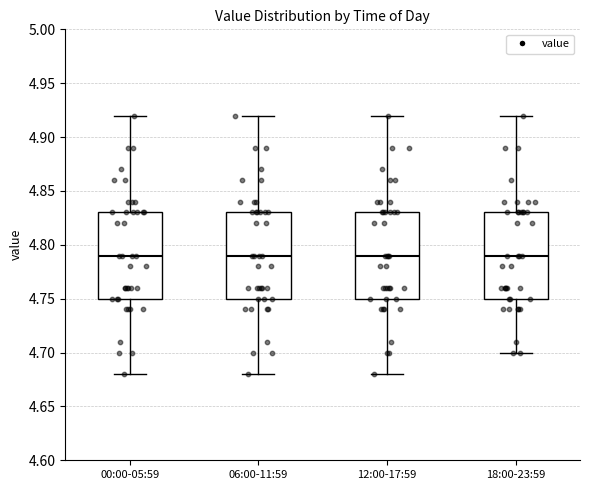

Reading left to right, transcribe this box plot: for each box, give where its median line is, the range the box spans, and where its two whiskers end, as read against the y-axis. The values are not printed on the chart, so give them approximately, as read against the axis.

00:00-05:59: median 4.79, box 4.75 to 4.83, whiskers 4.68 to 4.92
06:00-11:59: median 4.79, box 4.75 to 4.83, whiskers 4.68 to 4.92
12:00-17:59: median 4.79, box 4.75 to 4.83, whiskers 4.68 to 4.92
18:00-23:59: median 4.79, box 4.75 to 4.83, whiskers 4.70 to 4.92